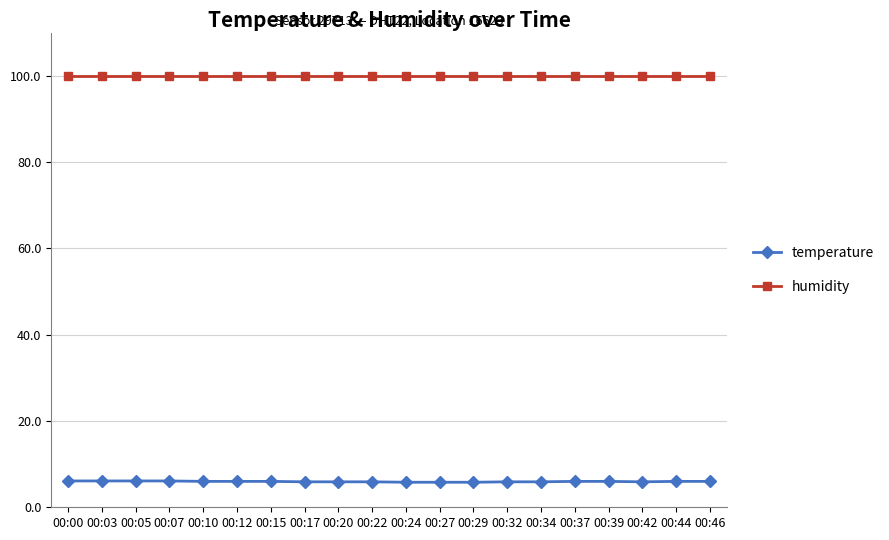

True or false: humidity and temperature intersect in this chart.

False